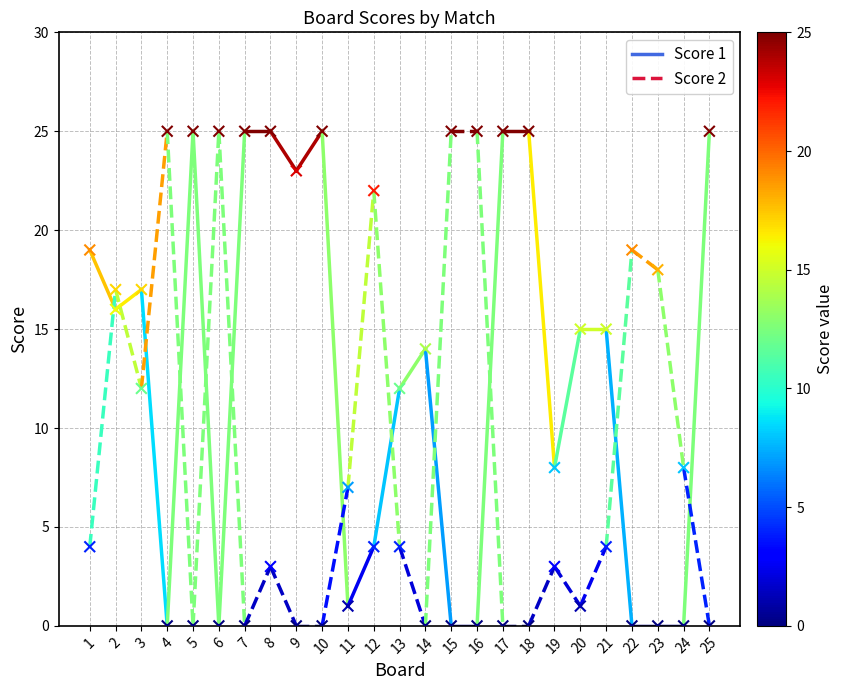

At how many categories does at least one series exceed 9?

22